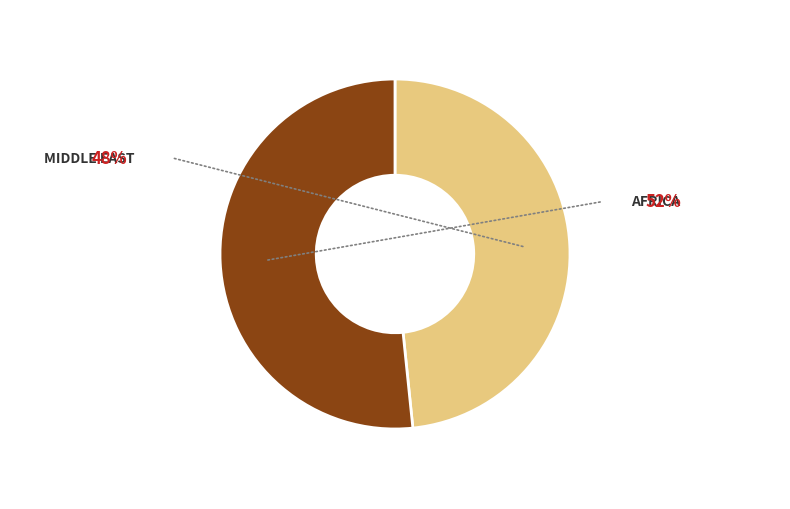

Does any single category account for the majority?

Yes